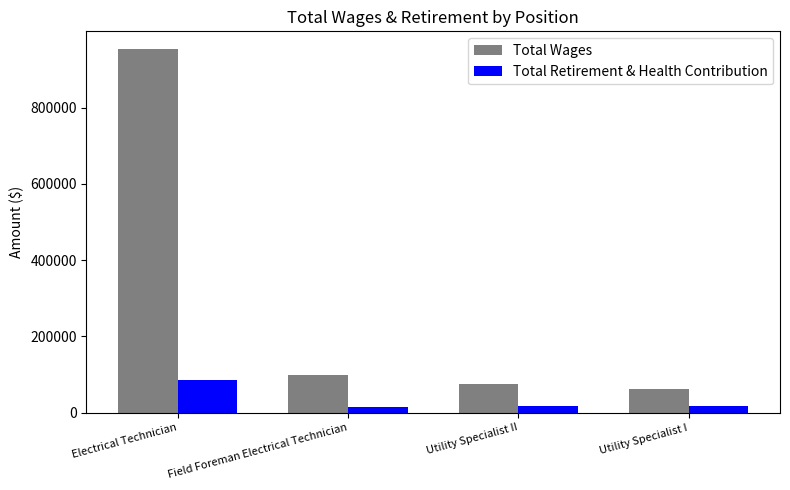

At which label does Total Wages reach its minimum?

Utility Specialist I